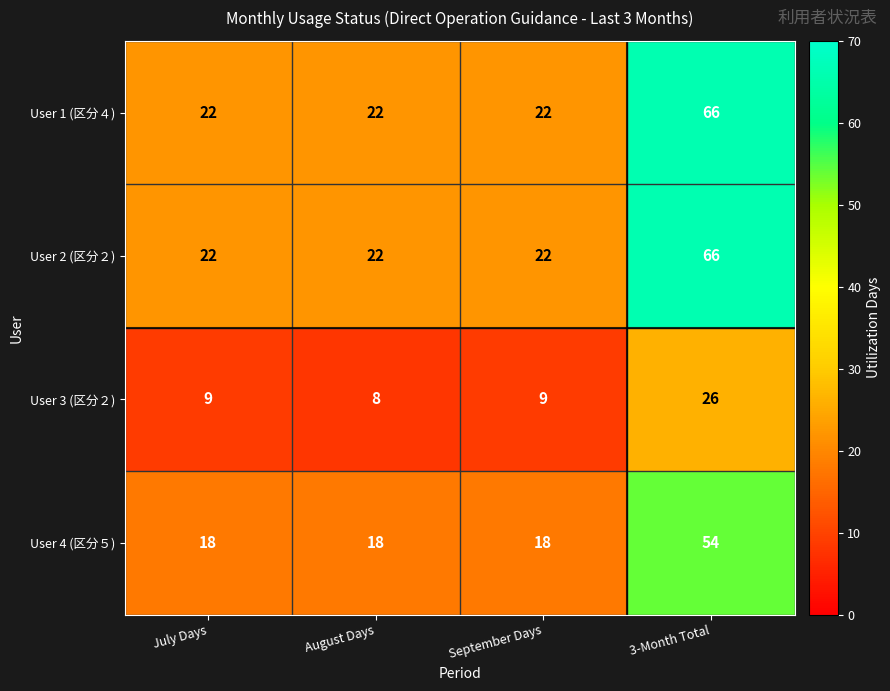

At which category is the sum across all series the highest?

3-Month Total